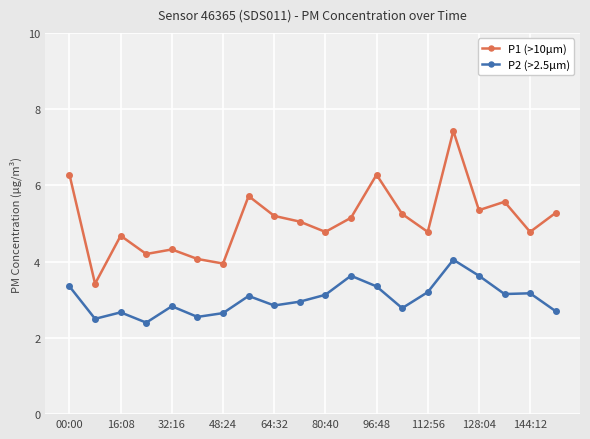

What is the value of the P2 (>2.5µm) point at the 13th from the left?

3.4